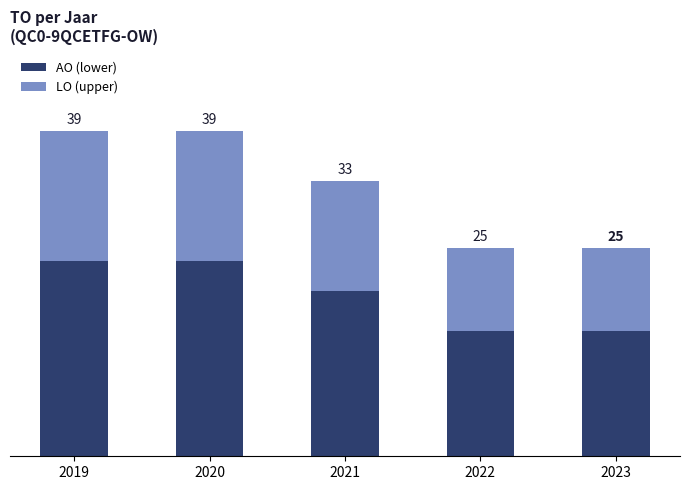

What are all the series names shown in the legend?

AO (lower), LO (upper)